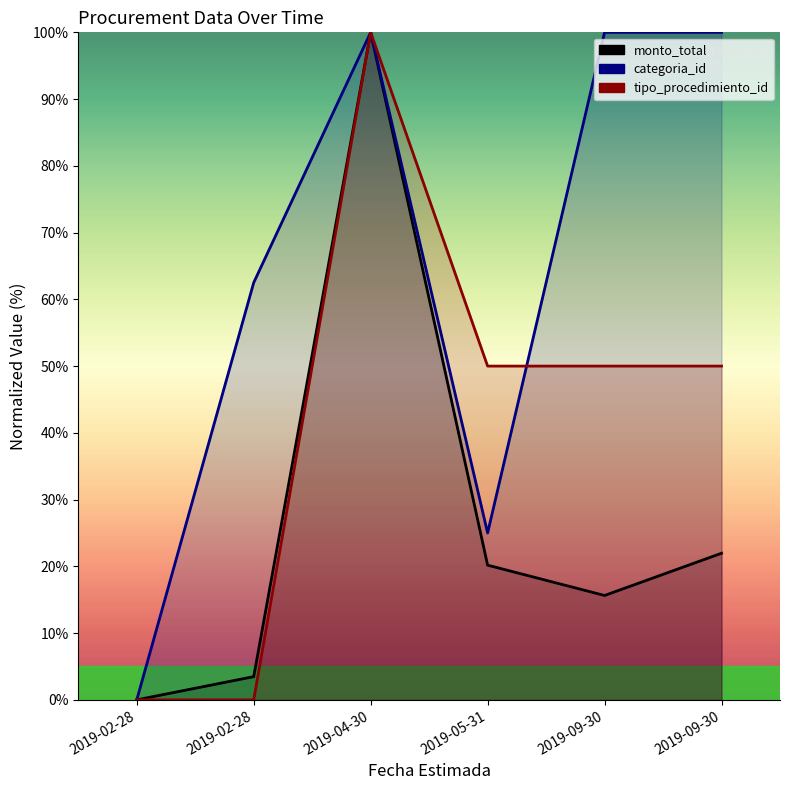

Which category has the highest value across all series?

2019-04-30